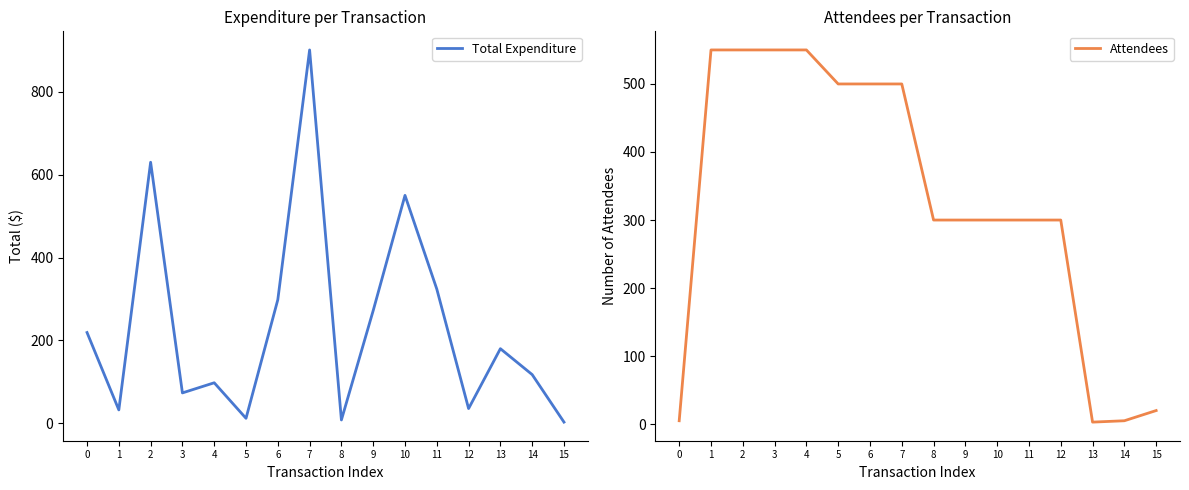

How many data points in Attendees are less than 300?

4